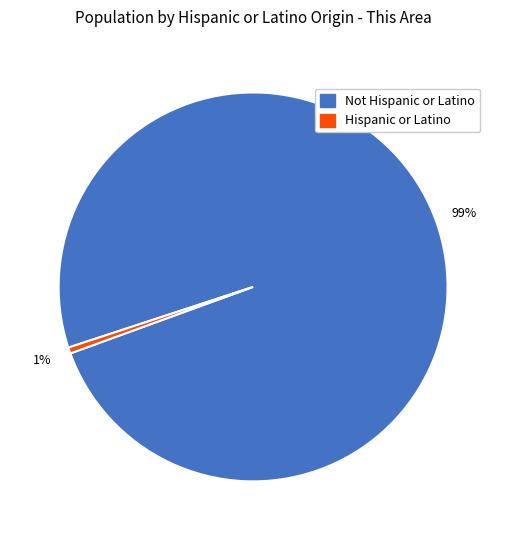

Which has a higher value, Not Hispanic or Latino or Hispanic or Latino?

Not Hispanic or Latino